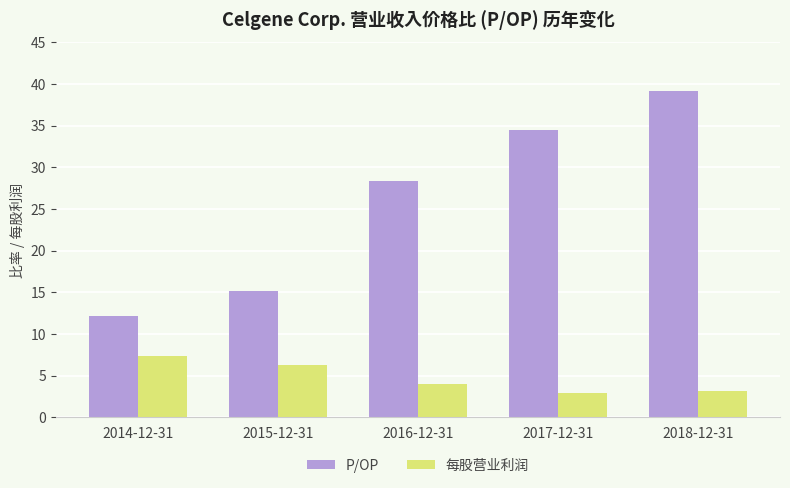

What is the lowest value of the P/OP series?

12.1